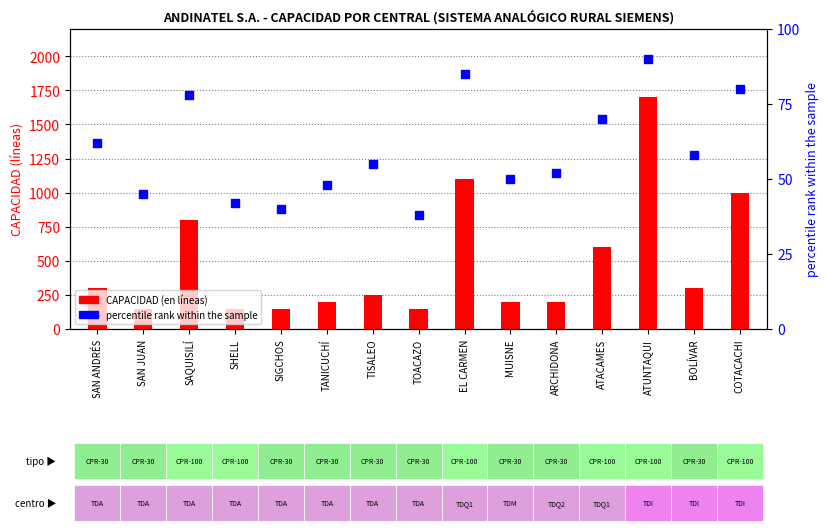

What is the total value across all series at MUISNE?

250